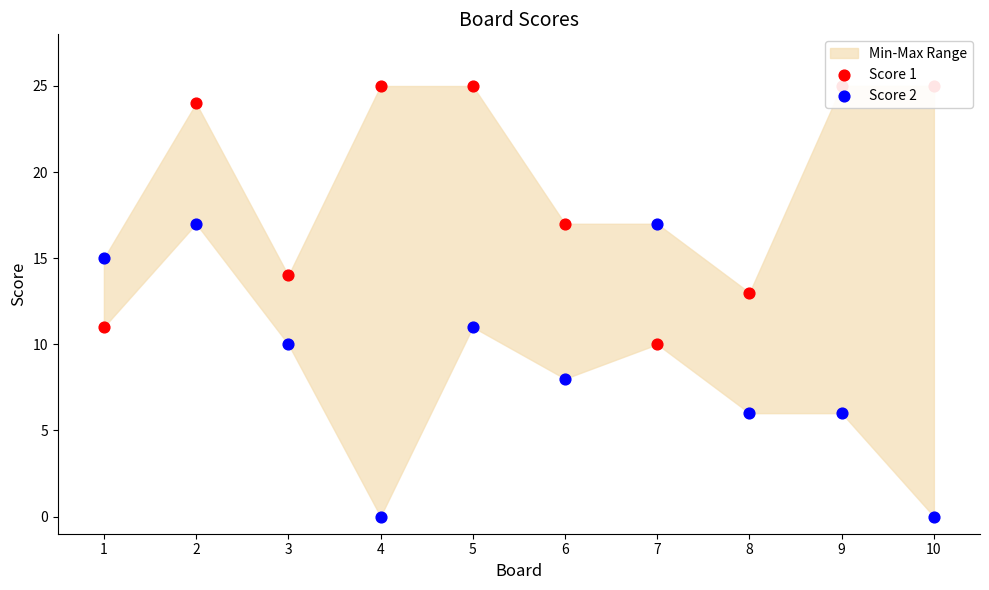

At which category is the sum across all series the highest?

2